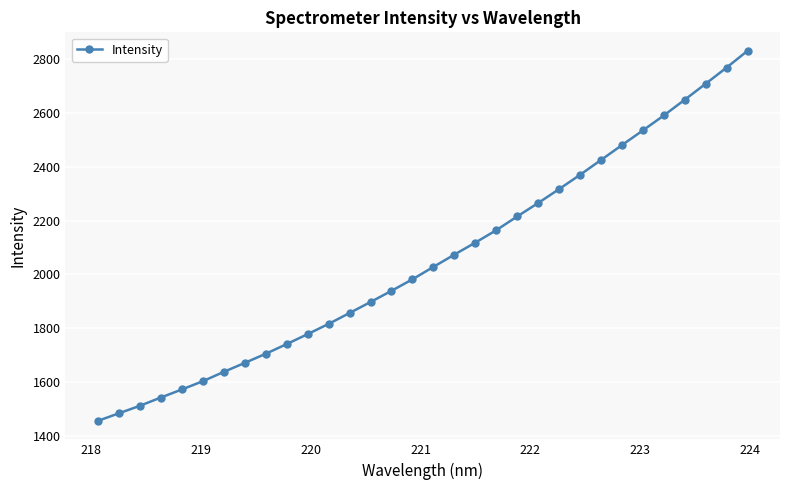

What is the average value?

2054.0